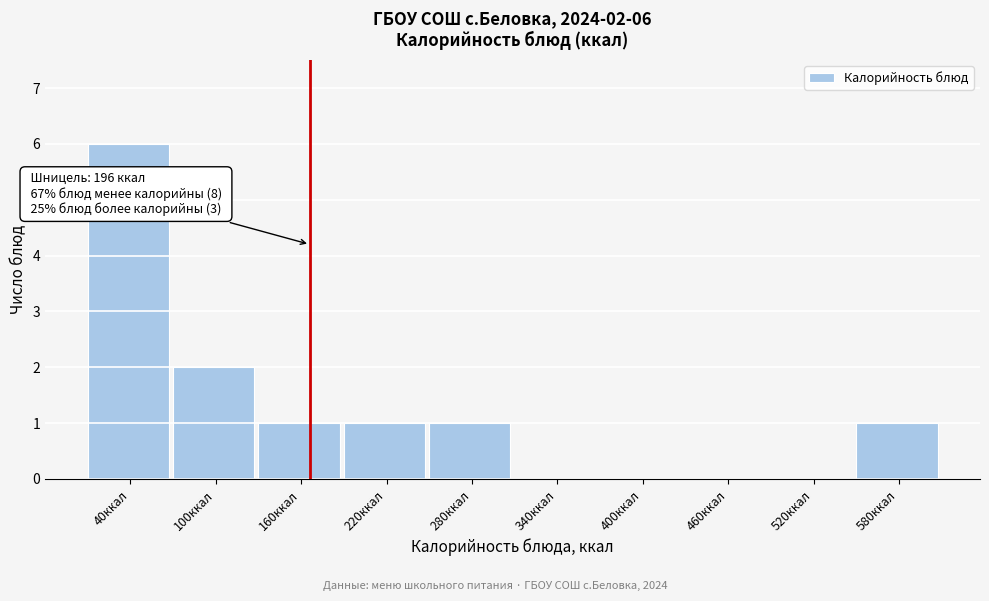

Reading left to right, extract all data points from this chart.

40ккал=6	100ккал=2	160ккал=1	220ккал=1	280ккал=1	340ккал=0	400ккал=0	460ккал=0	520ккал=0	580ккал=1